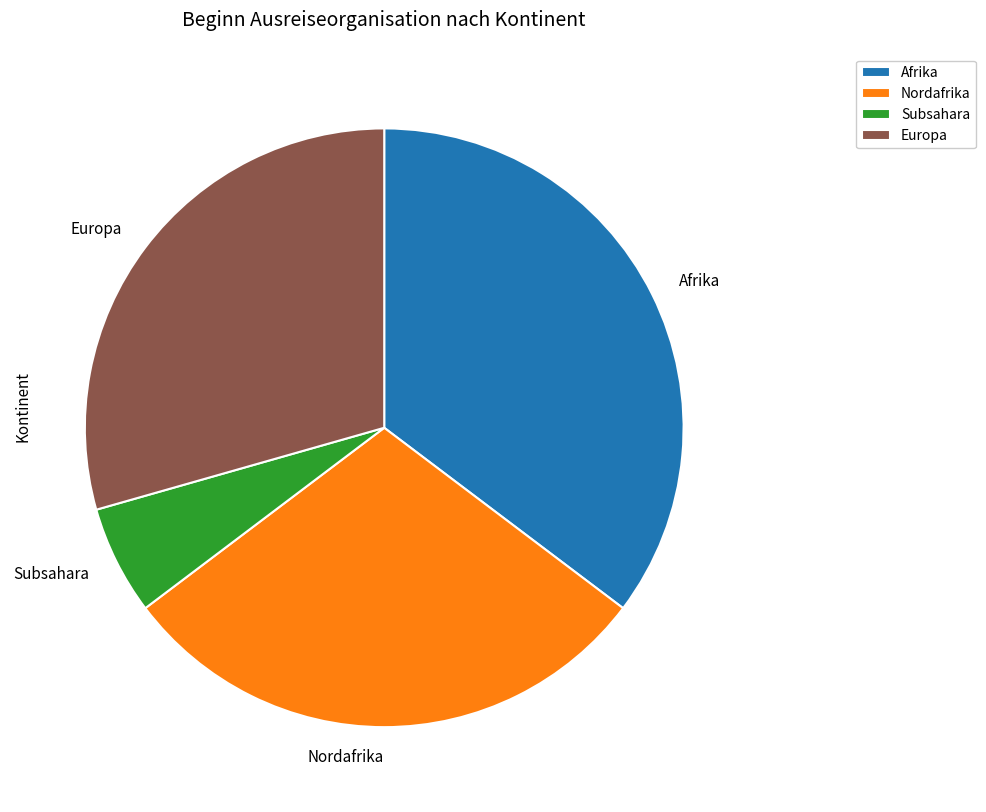

What is the largest slice in the pie chart?

Afrika